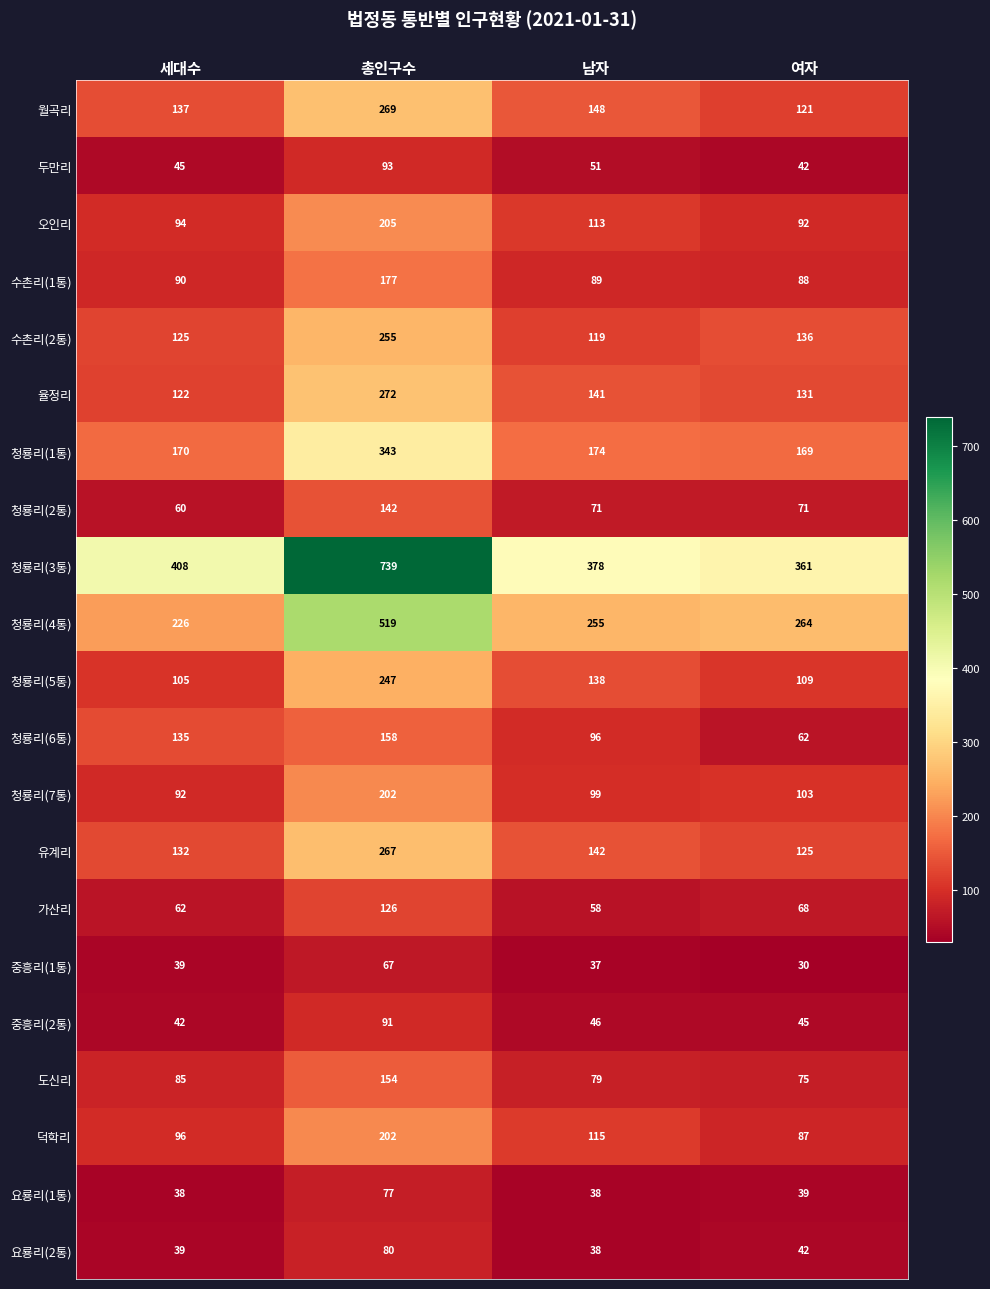

Which series has the widest spread of values?

청룡리(3통)